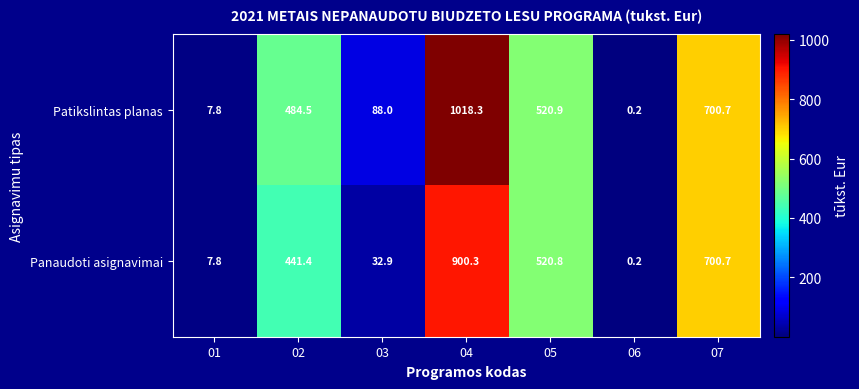

What is the minimum value shown in the chart?

0.2